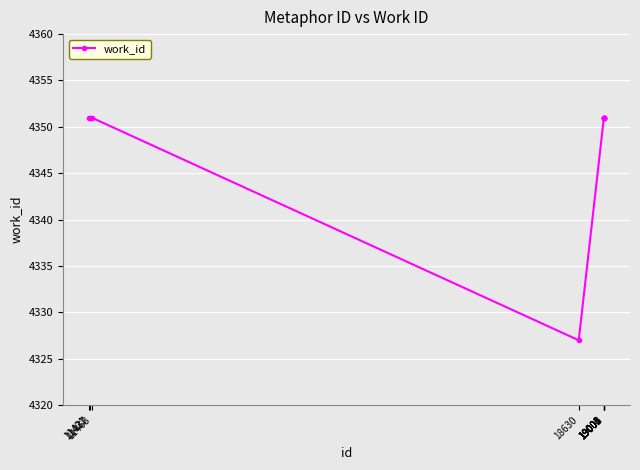

What is the sum of the values at 19000 and 11421?

8702